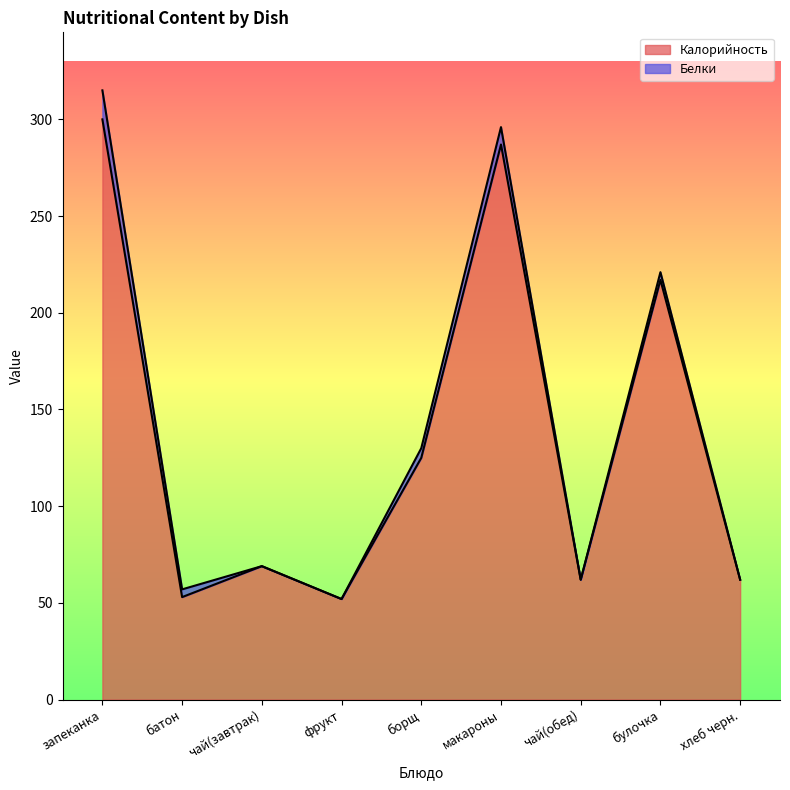

Reading left to right, transcribe all the data shown in this chart.

запеканка=300	батон=53	чай(завтрак)=69	фрукт=52	борщ=125	макароны=287	чай(обед)=62	булочка=217	хлеб черн.=62